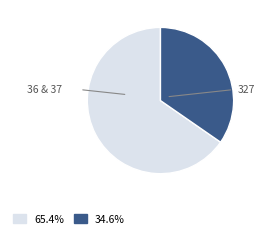

Which category has the smallest portion of the pie?

327